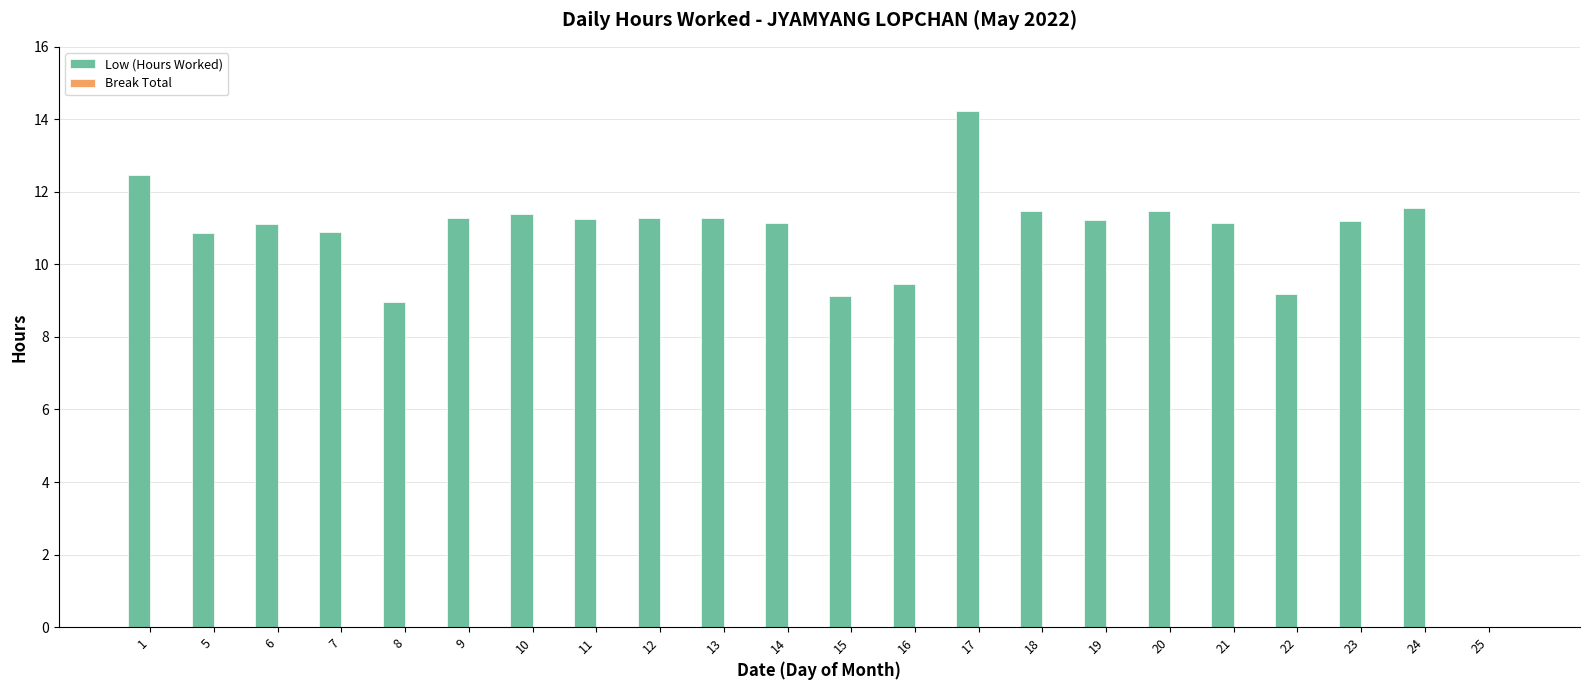

Read the value at 17.

14.2